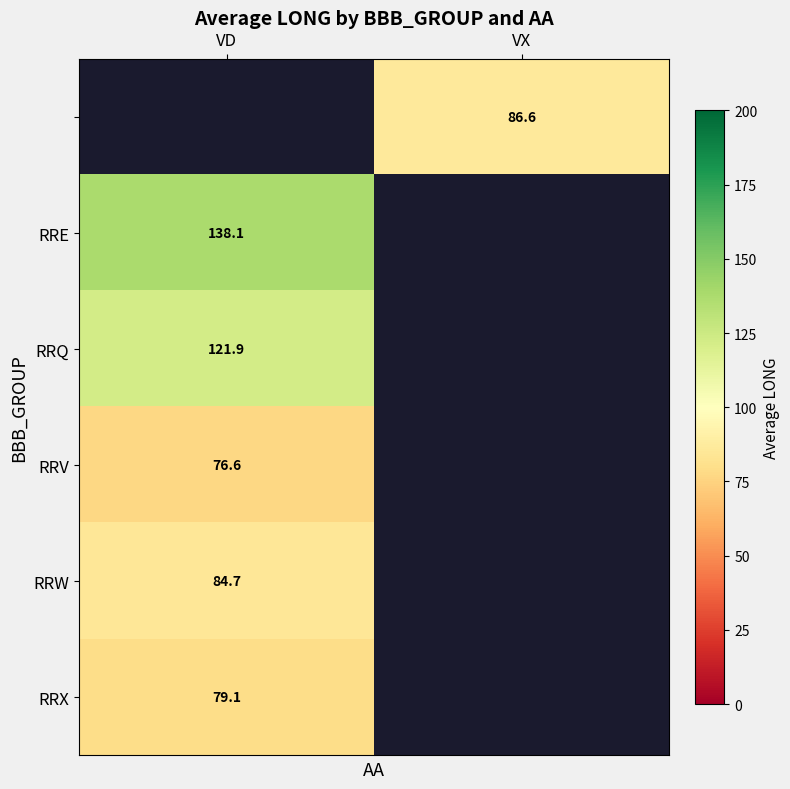

Count the number of categories in the chart.

2